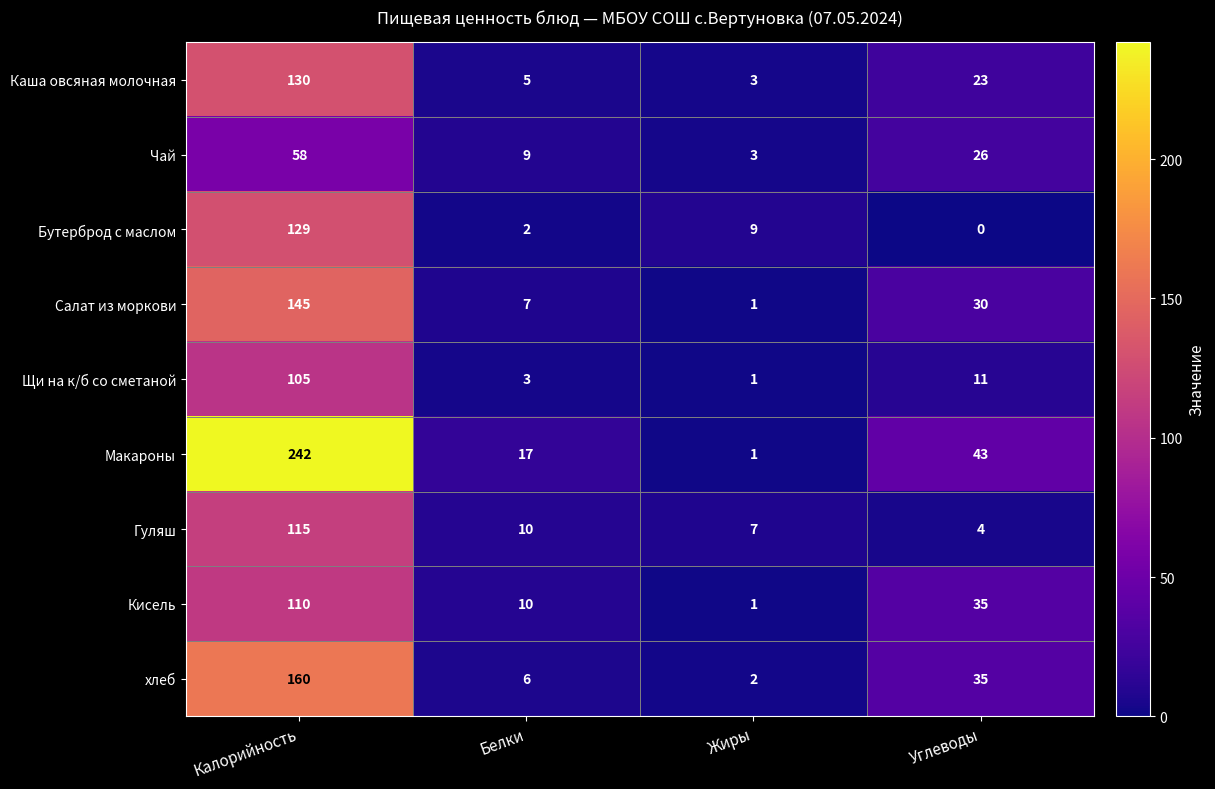

Where does the Кисель series first go above 35?

Калорийность